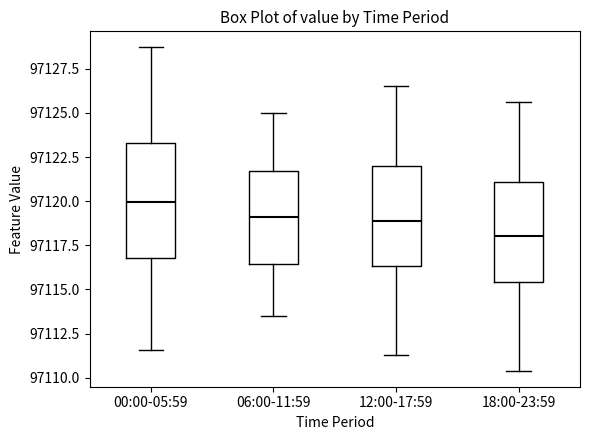

Where does the median line of the box for 18:00-23:59 sit on the y-axis? The values are not printed on the chart, so give them approximately, as read against the axis.

97118.0